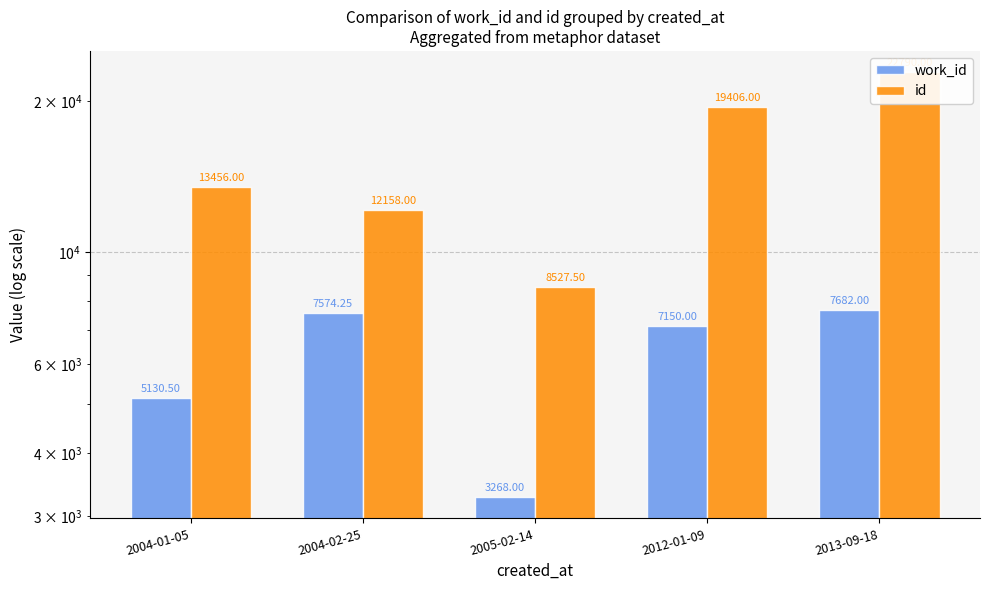

Where does the id series first go above 13456?

2012-01-09